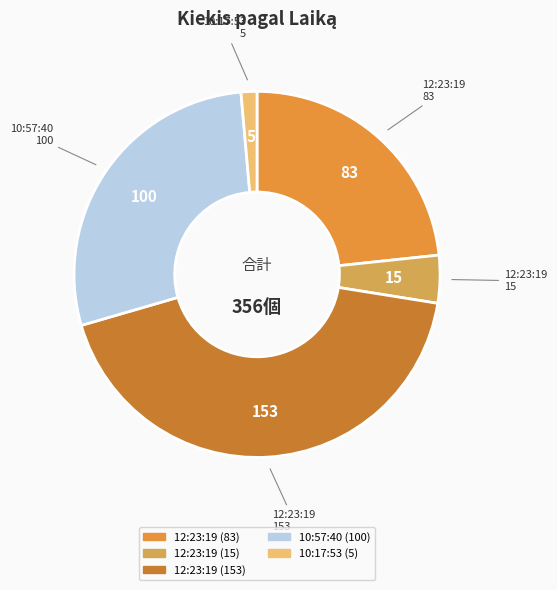

Is there a majority slice in this chart?

No